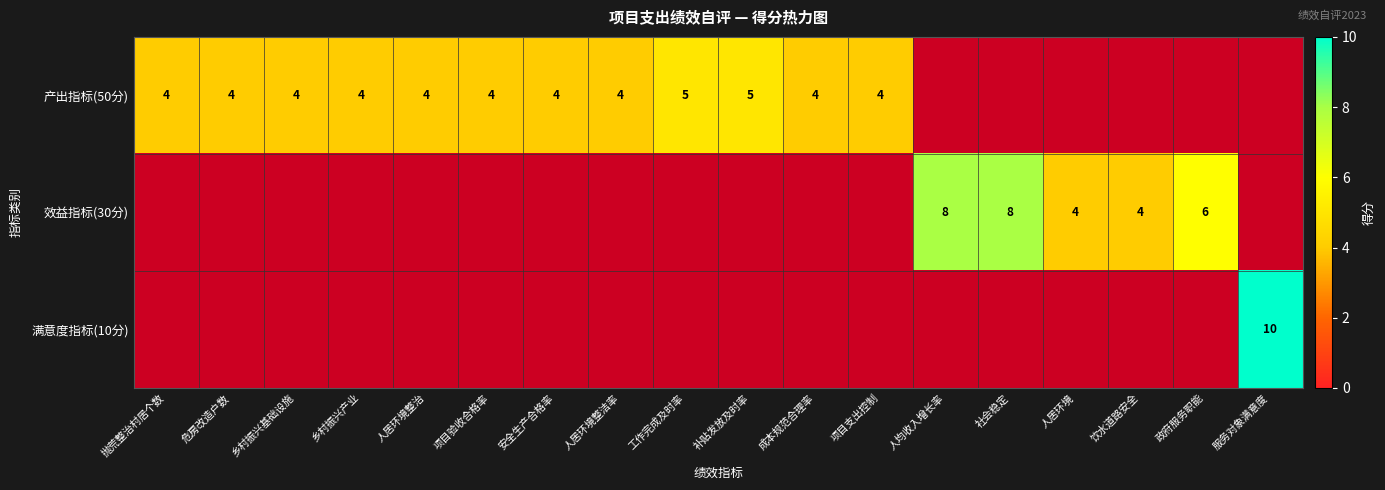

Which label corresponds to the smallest value in the chart?

抛荒整治村居个数